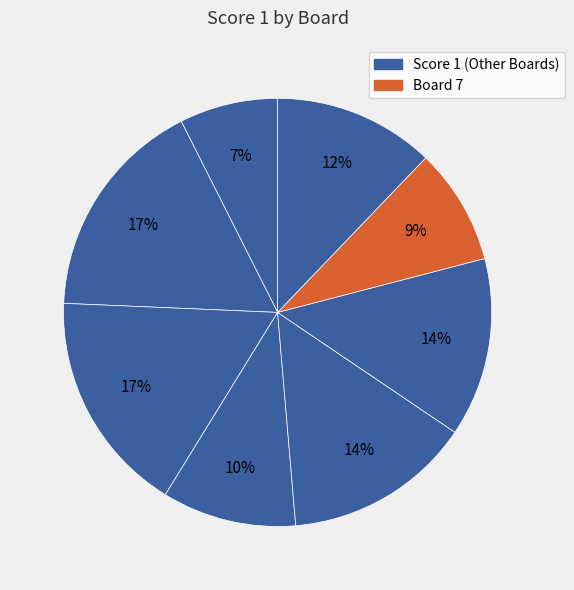

How many slices are in this pie chart?

8